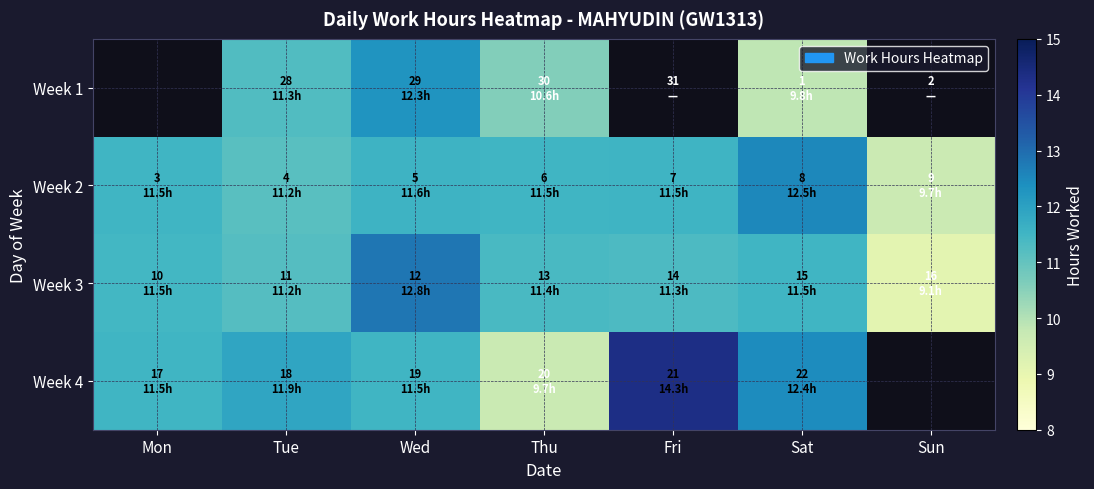

List the series in order of their peak value, highest first.

Week 4, Week 3, Week 2, Week 1